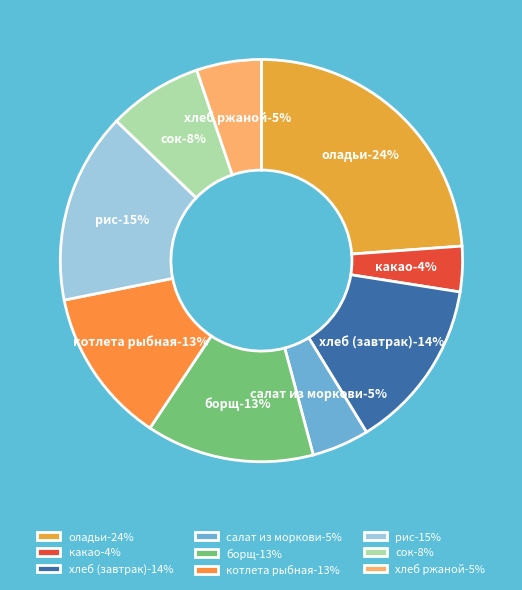

To the nearest percent, what percentage of the pie is котлета рыбная?

13%